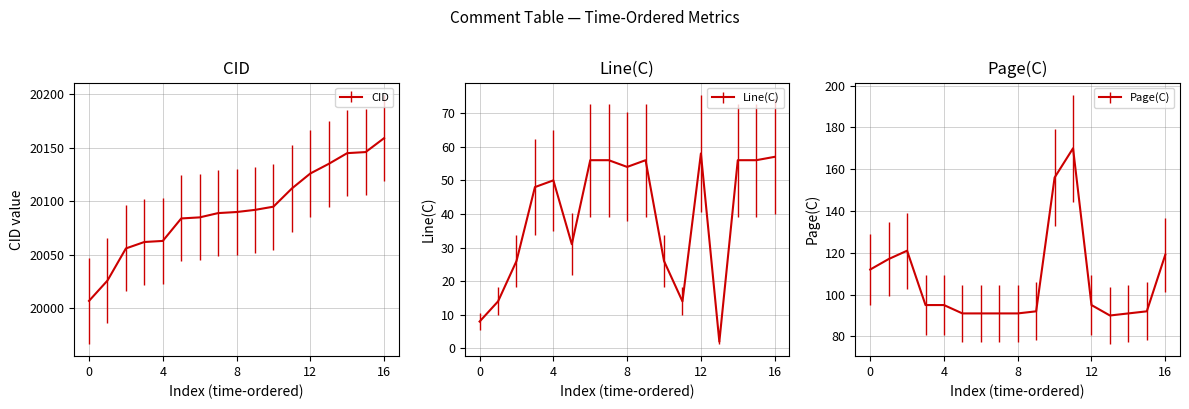

Which series changed the most between 8 and 12?

CID